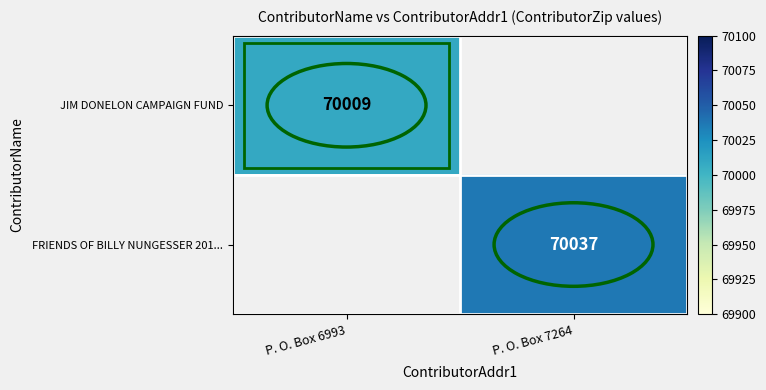

Which has a higher value, P. O. Box 6993 or P. O. Box 7264?

P. O. Box 7264